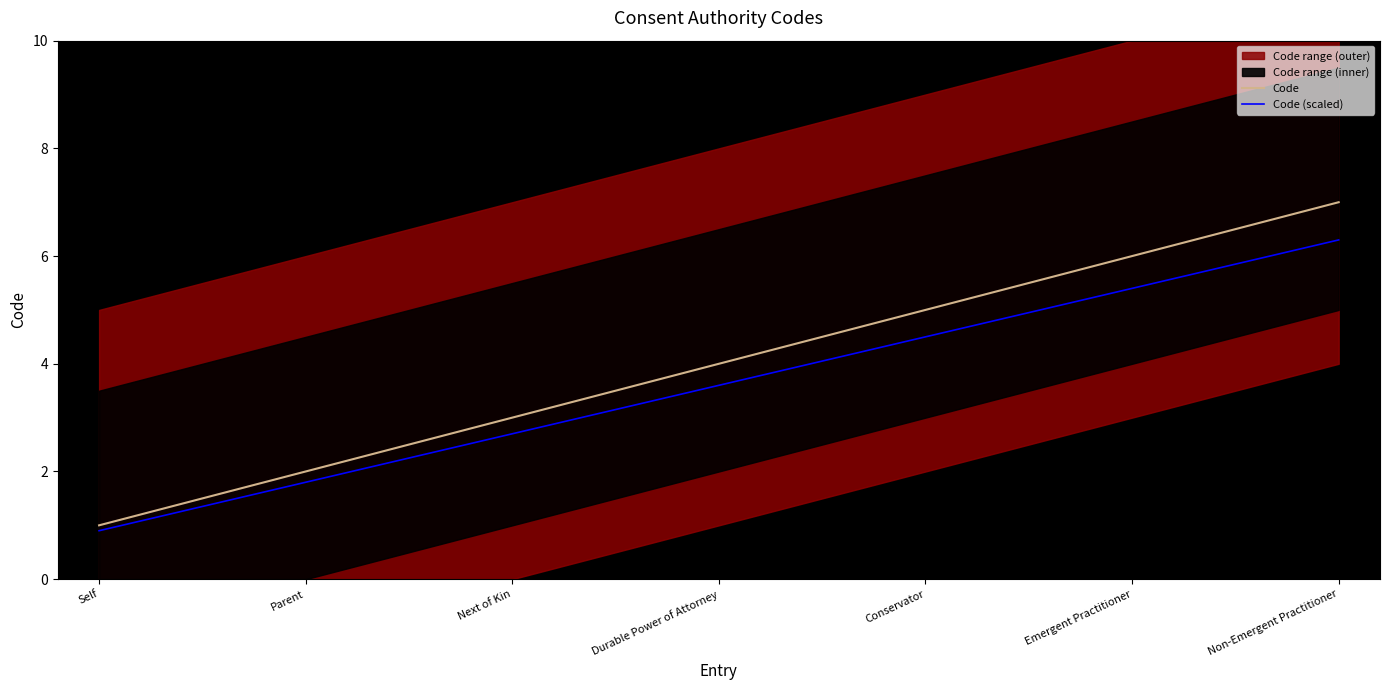

At which label does Code reach its minimum?

Self